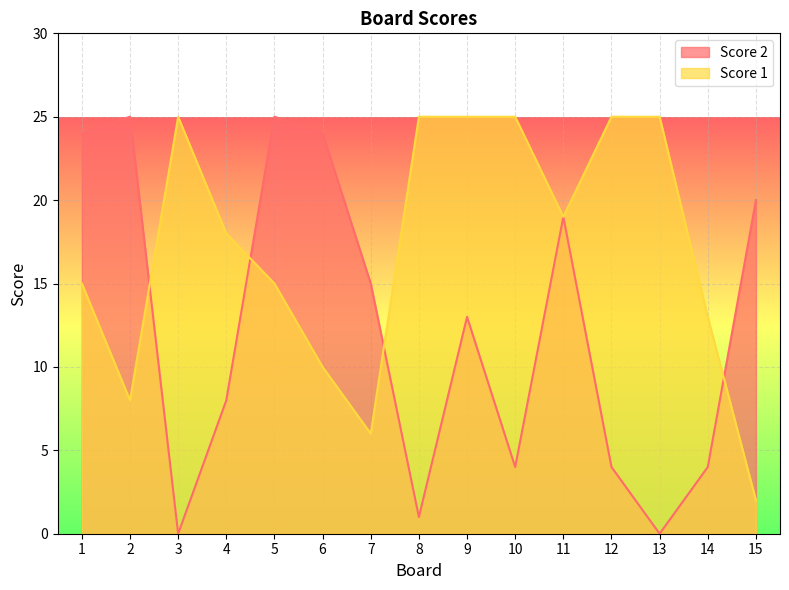

At 7, list the series in order from largest to smallest.

Score 2, Score 1